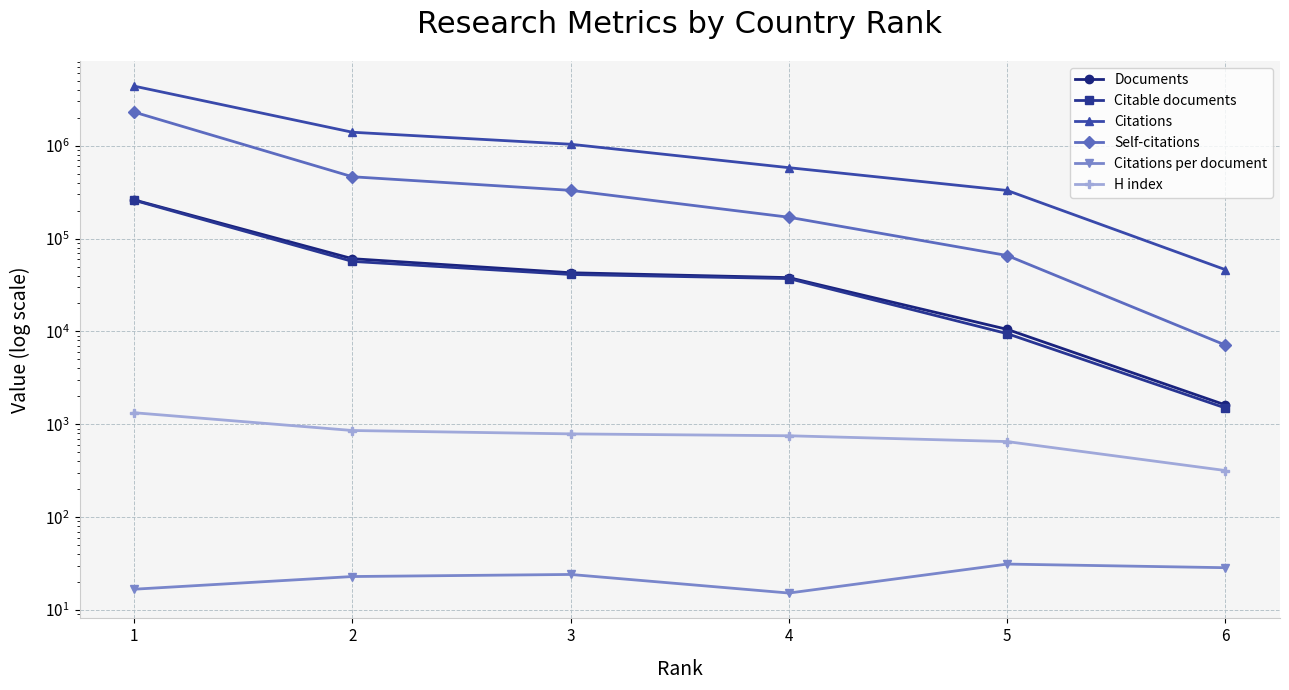

At which category does Citations per document reach its first local peak?

3